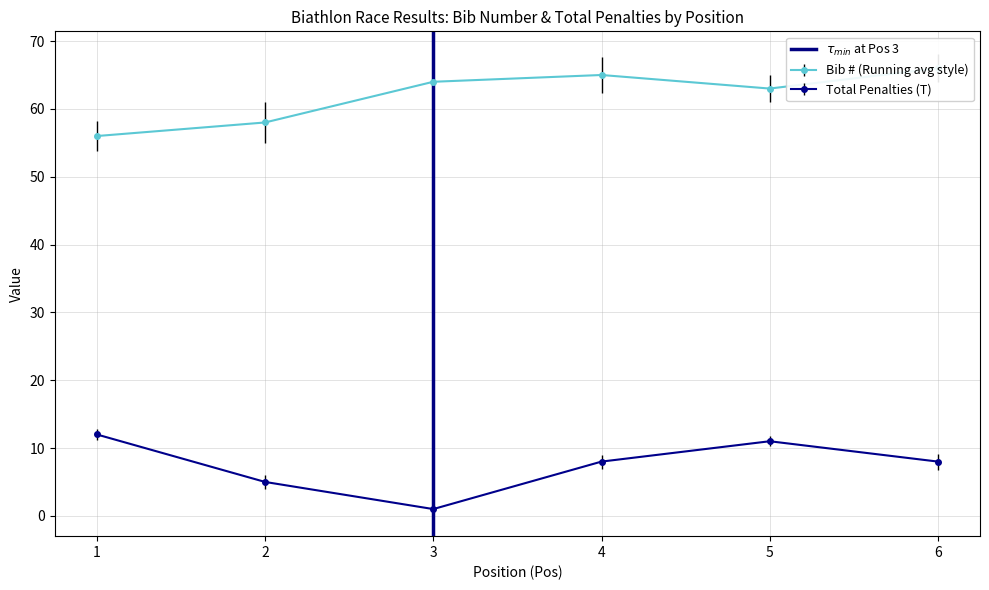

What is the maximum value for Total Penalties (T)?

12